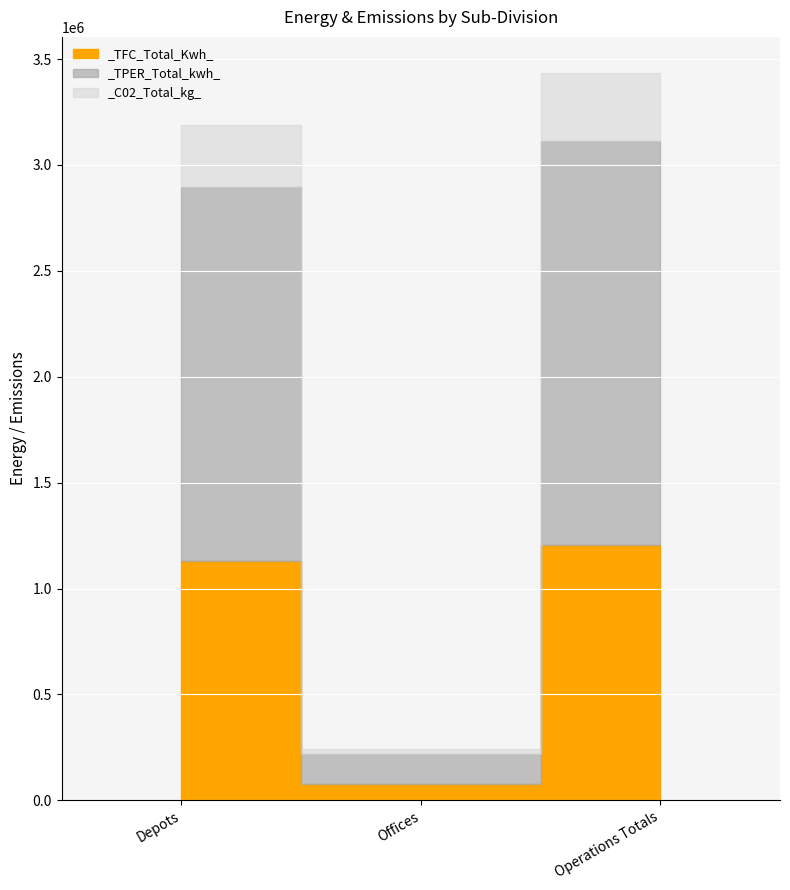

What are all the series names shown in the legend?

_TFC_Total_Kwh_, _TPER_Total_kwh_, _C02_Total_kg_